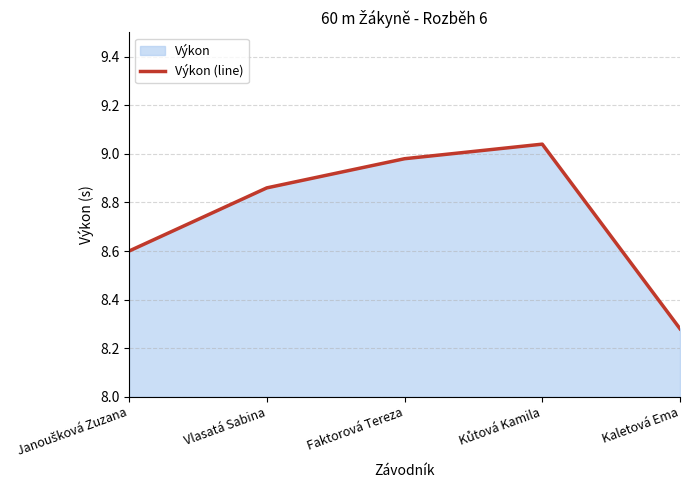

True or false: the data shows 8.9 at Vlasatá Sabina.

True